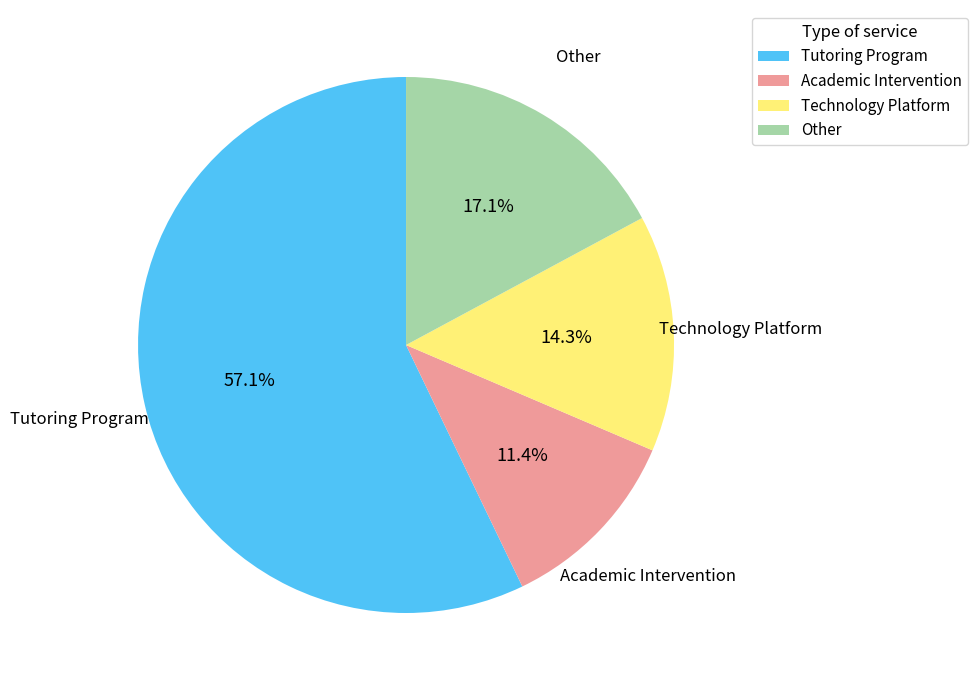

To the nearest percent, what is the difference between the Academic Intervention and Other slice percentages?

6%